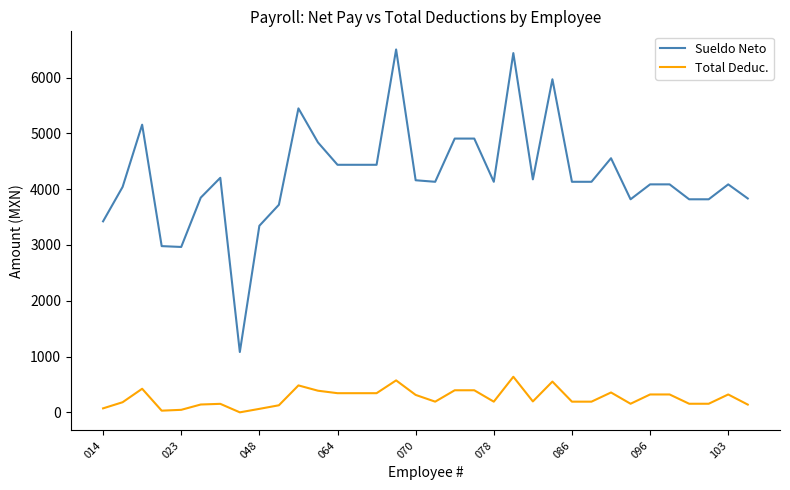

Which series has the largest range (max minus min)?

Sueldo Neto